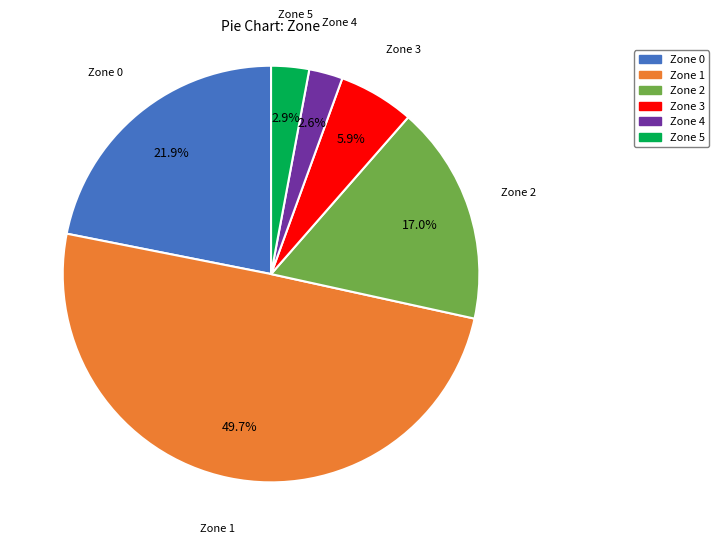

Between Zone 4 and Zone 2, which is larger?

Zone 2